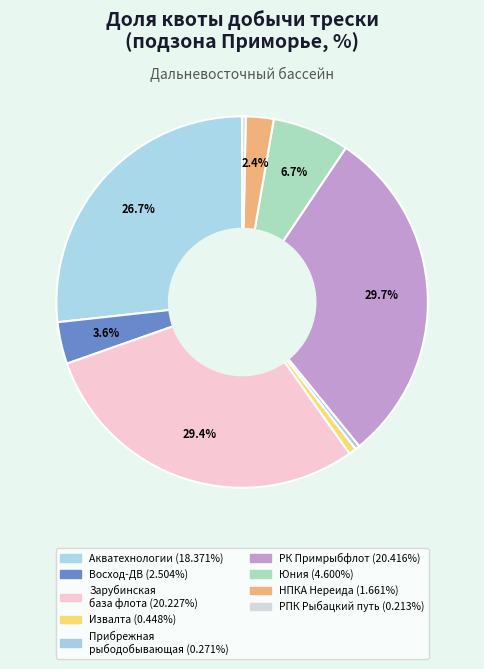

Is there a majority slice in this chart?

No